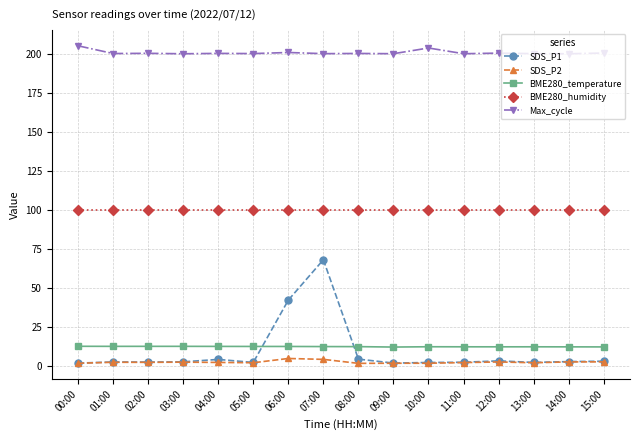

What is the label of the 16th point from the left?

15:00